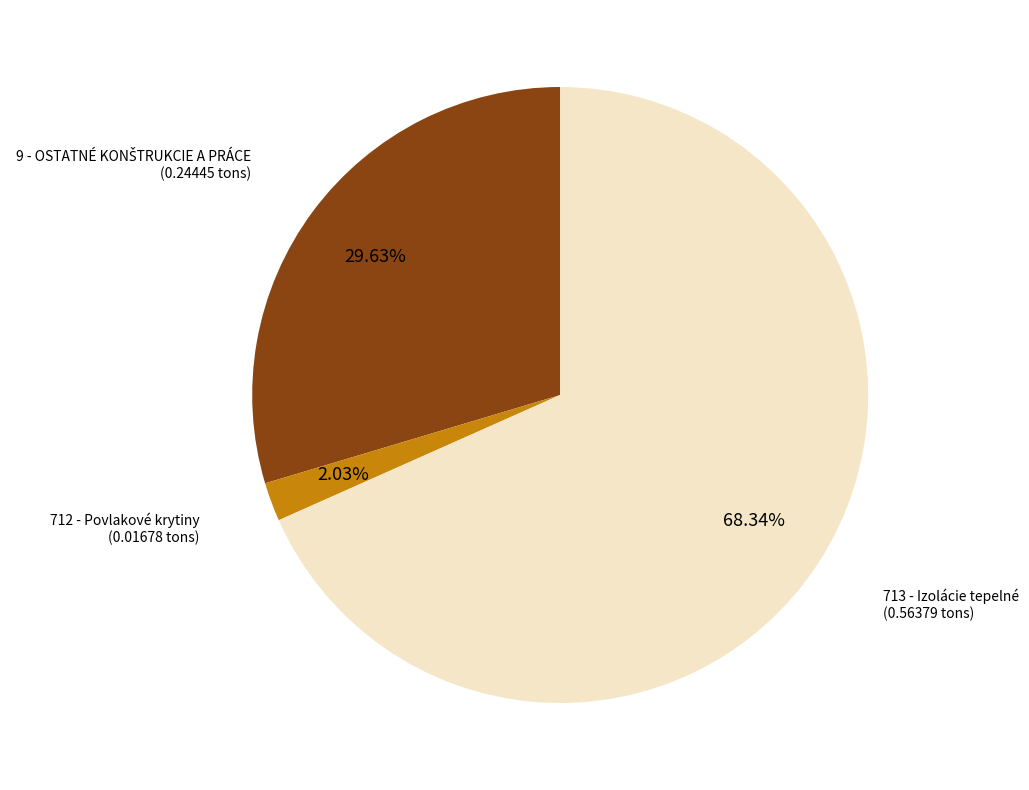

What portion of the pie excludes 712 - Povlakové krytiny?

98.0%